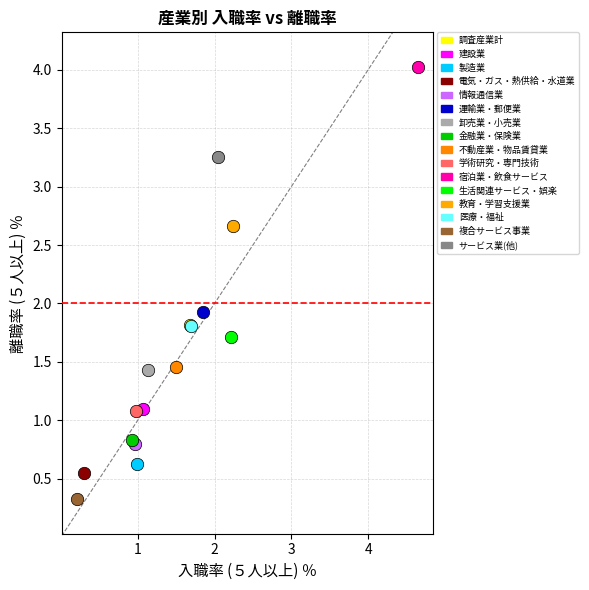

What are all the series names shown in the legend?

調査産業計, 建設業, 製造業, 電気・ガス・熱供給・水道業, 情報通信業, 運輸業・郵便業, 卸売業・小売業, 金融業・保険業, 不動産業・物品賃貸業, 学術研究・専門技術, 宿泊業・飲食サービス, 生活関連サービス・娯楽, 教育・学習支援業, 医療・福祉, 複合サービス事業, サービス業(他)